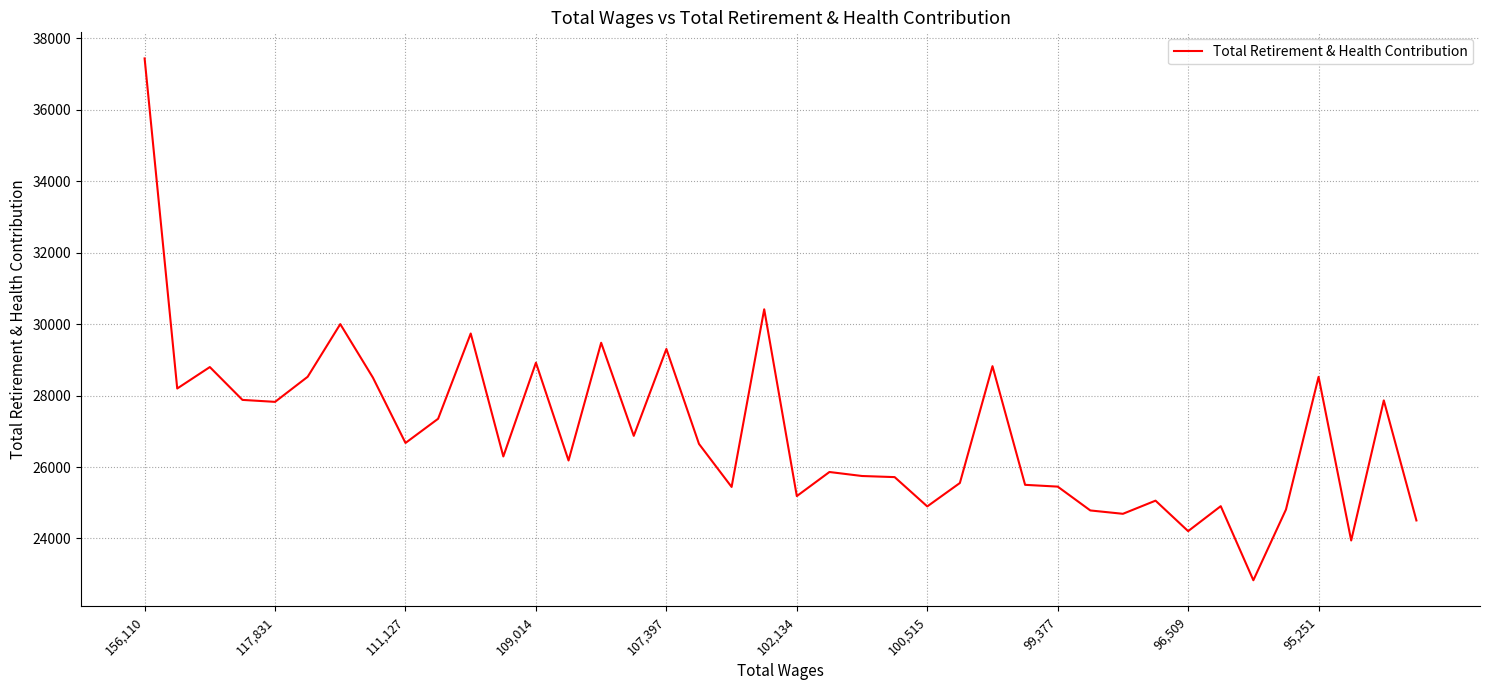

What is the difference between the maximum and minimum values?

14605